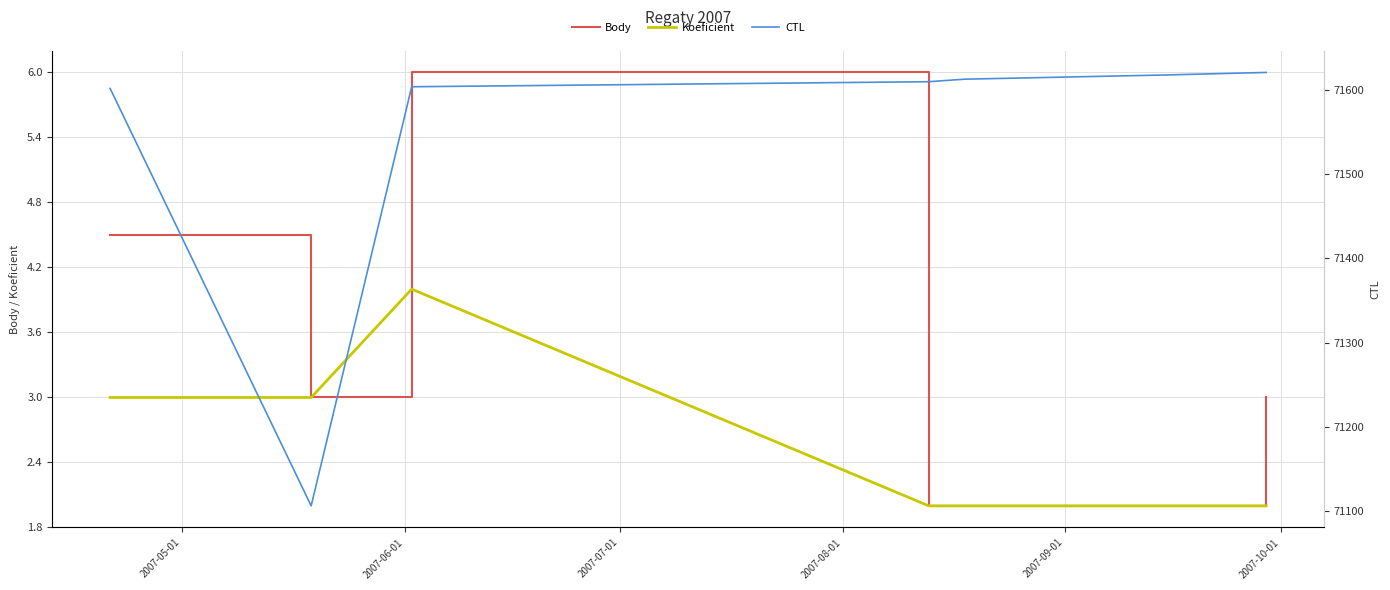

At which label does Body first exceed 3?

2007-05-01